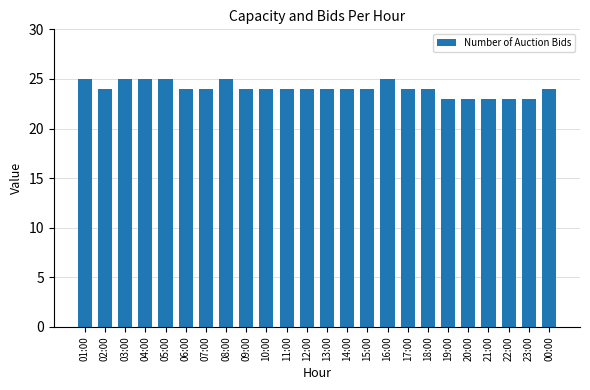

Approximately how many times larger is the value at 17:00 compared to 03:00?

1.0